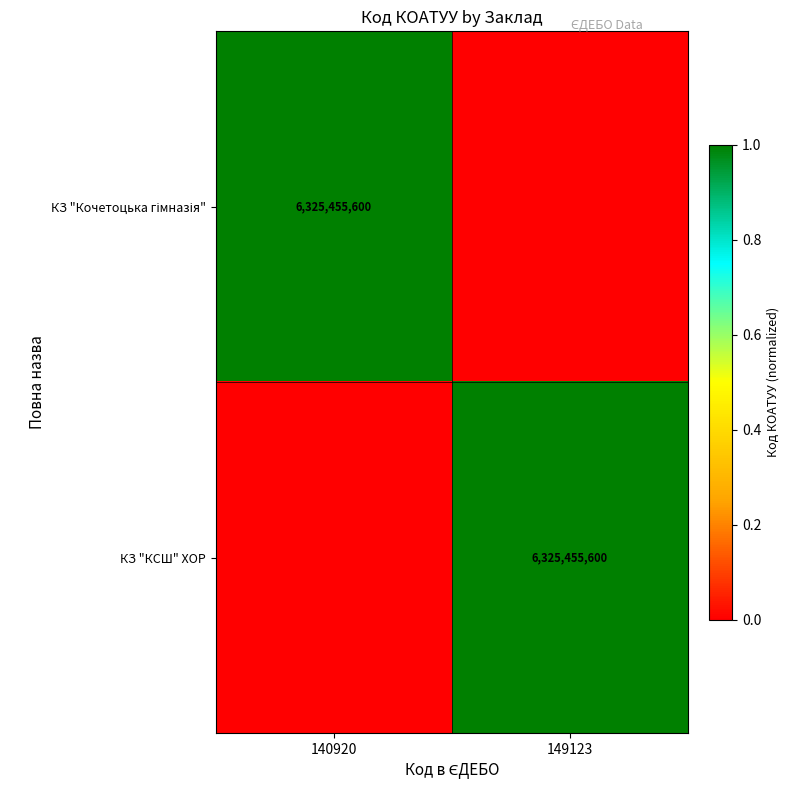

The value of КЗ "КСШ" ХОР at 149123 is 6325455600. True or false?

True